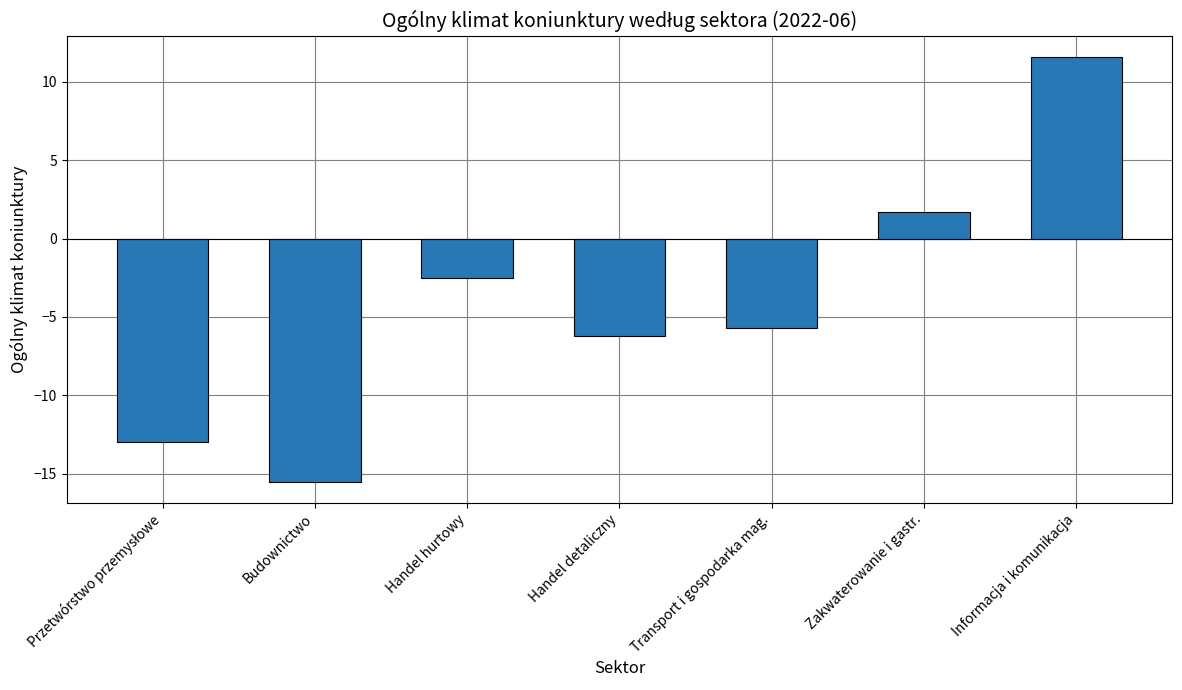

How many positive values are there?

2